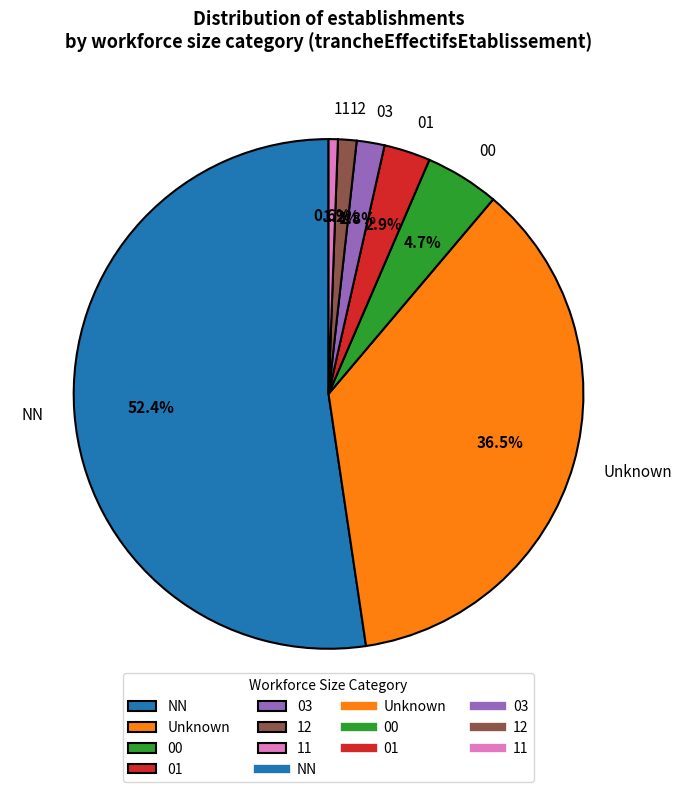

Which slice is the largest?

NN